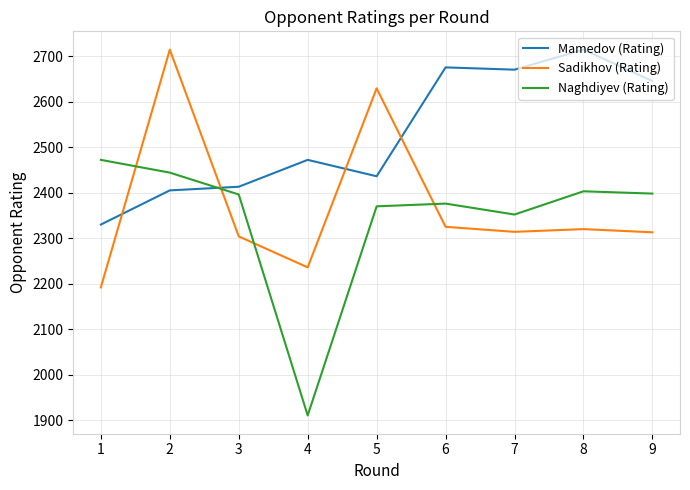

What is the difference between the highest and lowest values at 5?

259